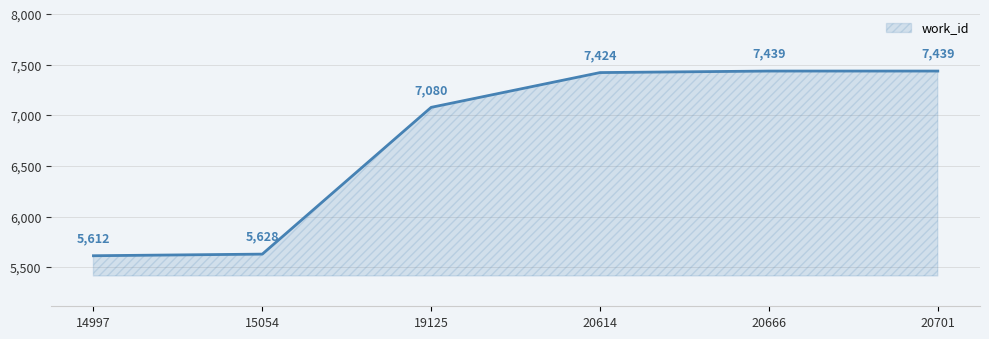

What is the approximate value at 15054, to the nearest 10?

5630